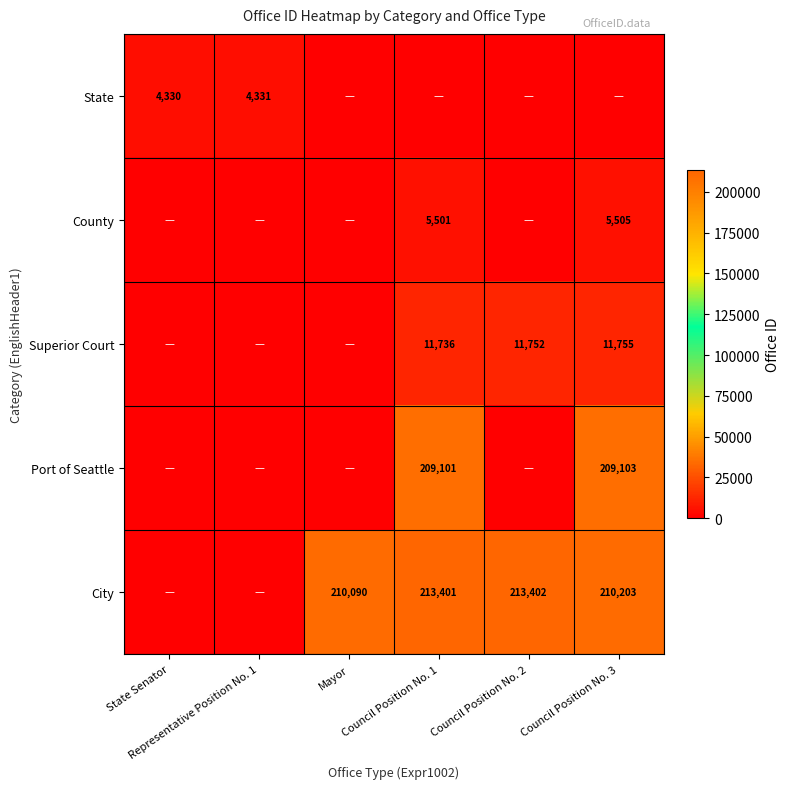

At how many categories does at least one series exceed 27579?

4